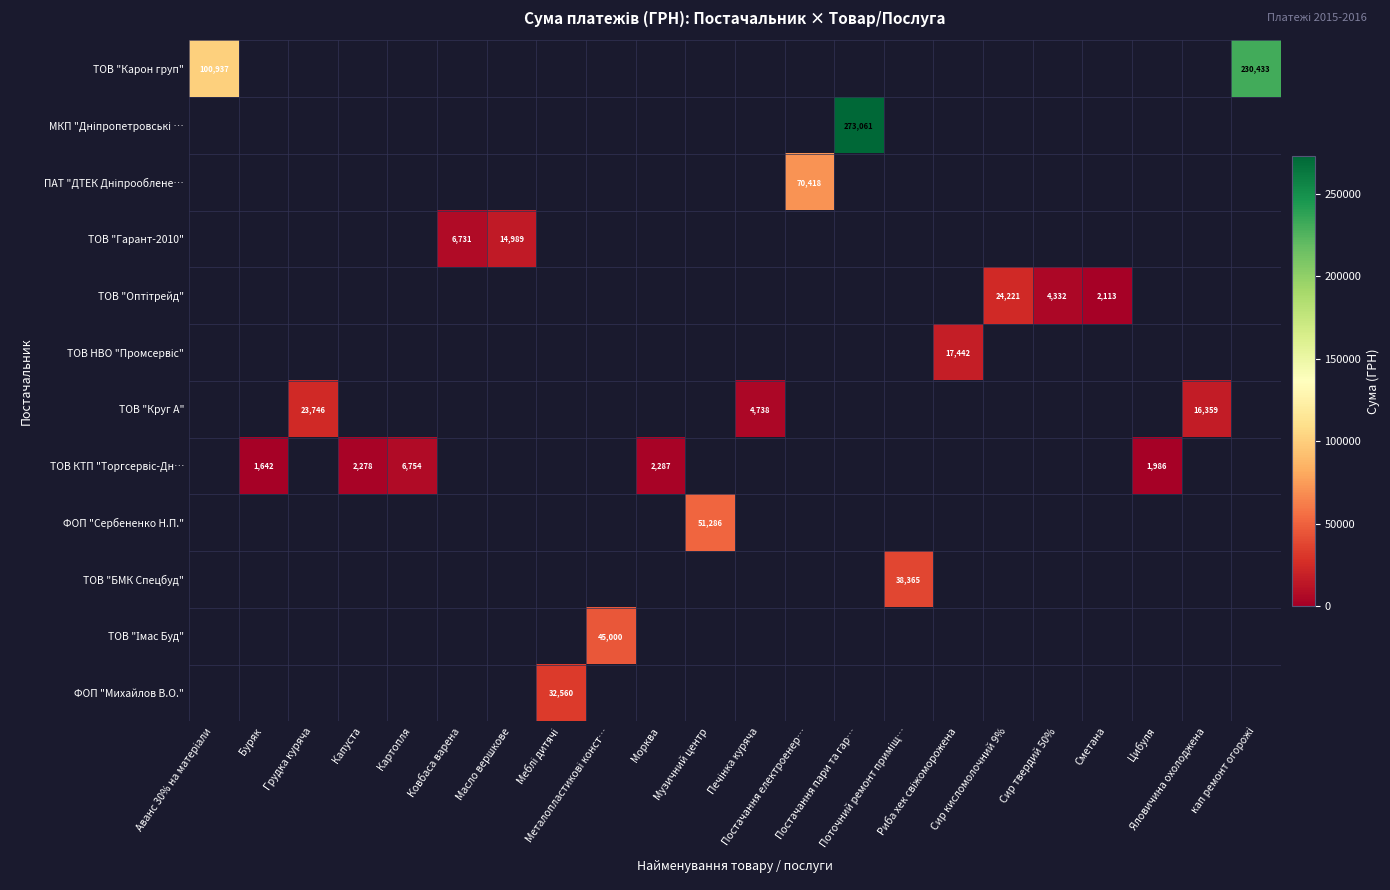

How many categories are shown in the chart?

22